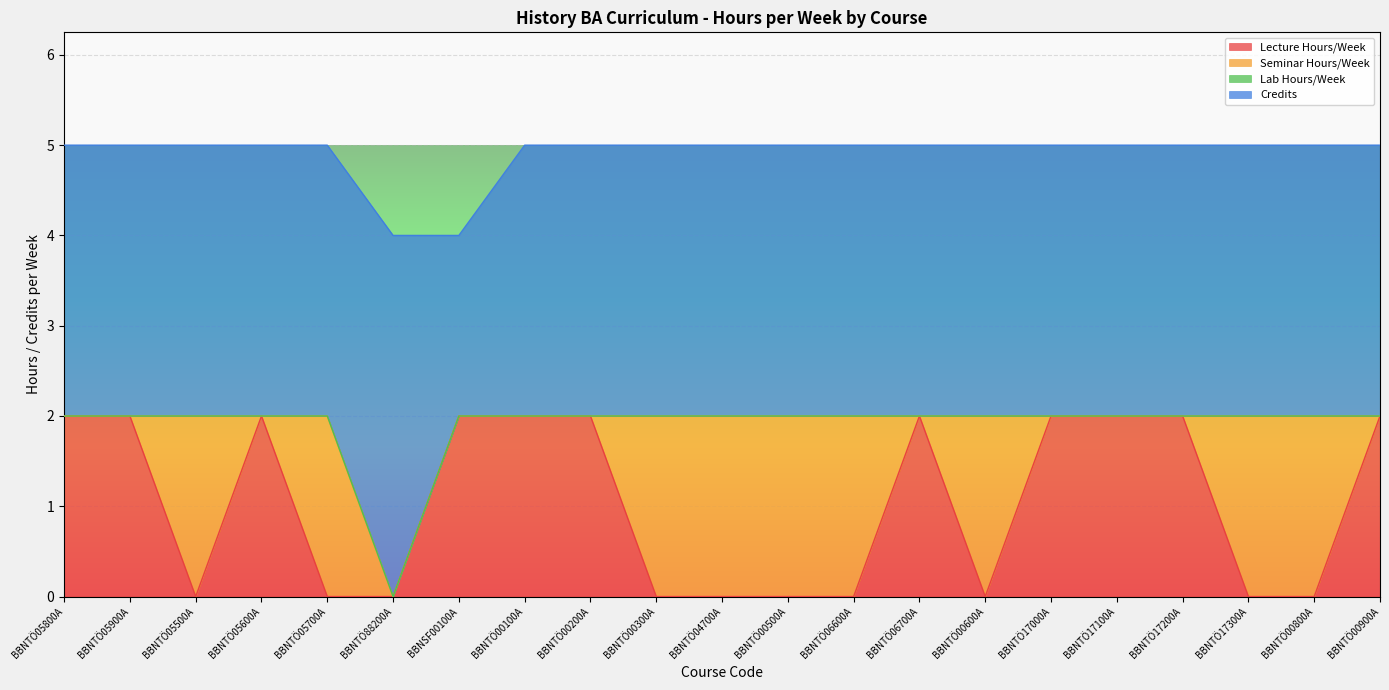

Rank the categories by Credits value from lowest to highest.

BBNSF00100A, BBNTÖ05800A, BBNTÖ05900A, BBNTÖ05500A, BBNTÖ05600A, BBNTÖ05700A, BBNTÖ00100A, BBNTÖ00200A, BBNTÖ00300A, BBNTÖ04700A, BBNTÖ00500A, BBNTÖ06600A, BBNTÖ06700A, BBNTÖ00600A, BBNTÖ17000A, BBNTÖ17100A, BBNTÖ17200A, BBNTÖ17300A, BBNTÖ00800A, BBNTÖ00900A, BBNTÖ88200A